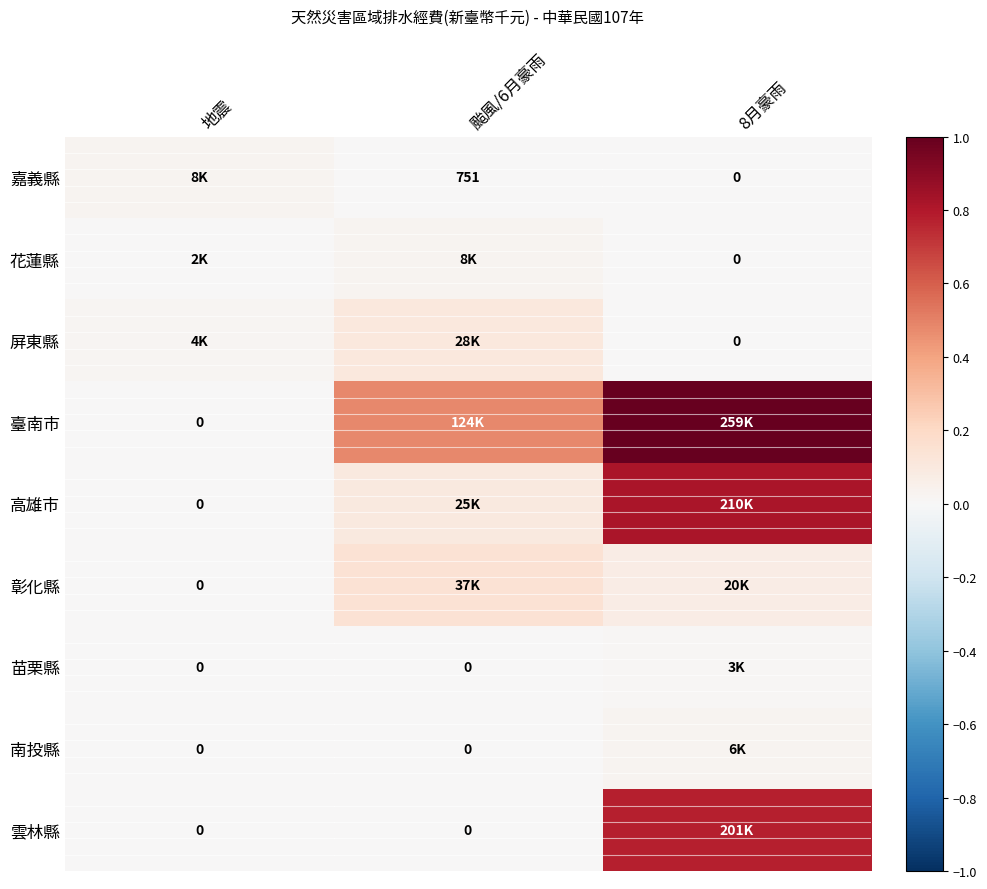

At which category is the sum across all series the highest?

8月豪雨